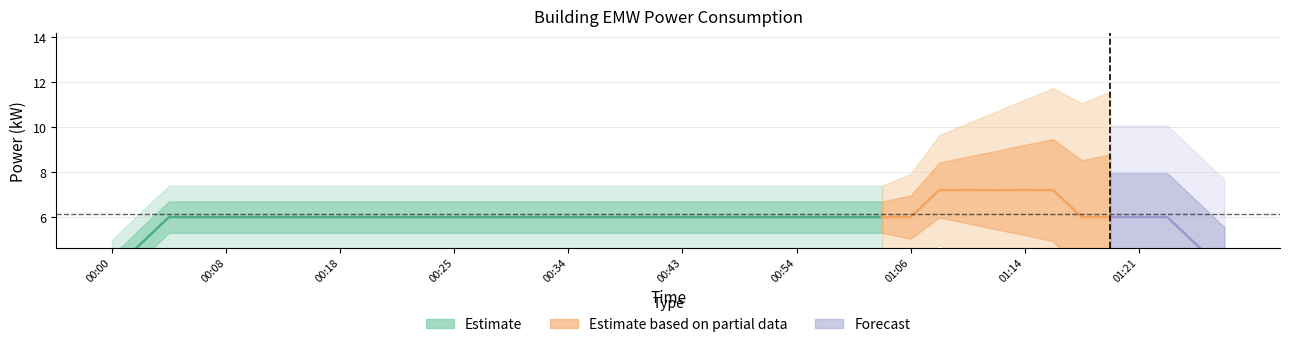

What is the label of the 12th point from the left?

00:23